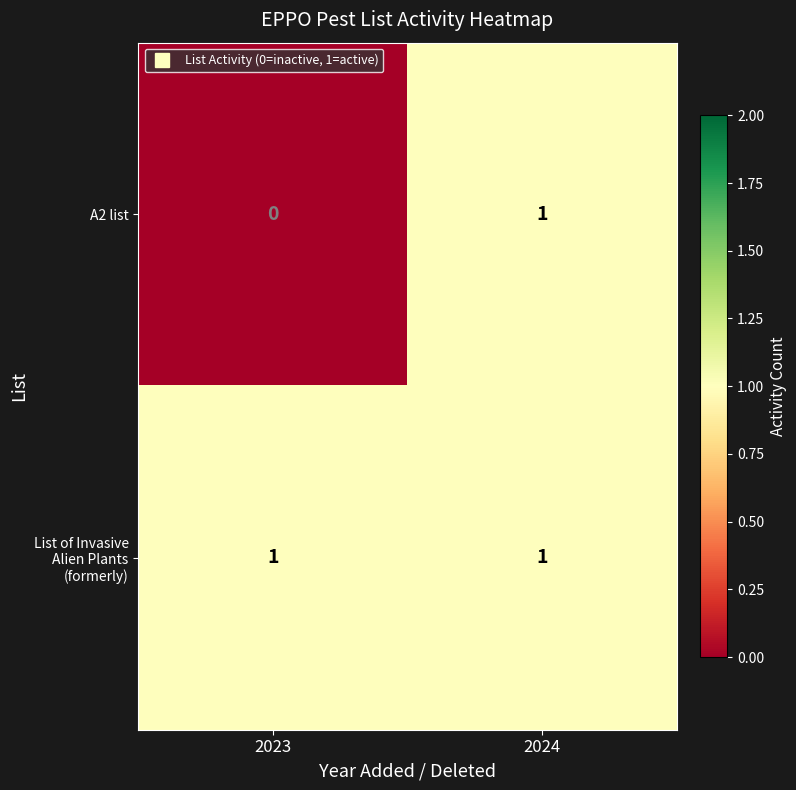

At which category is the sum across all series the highest?

2024